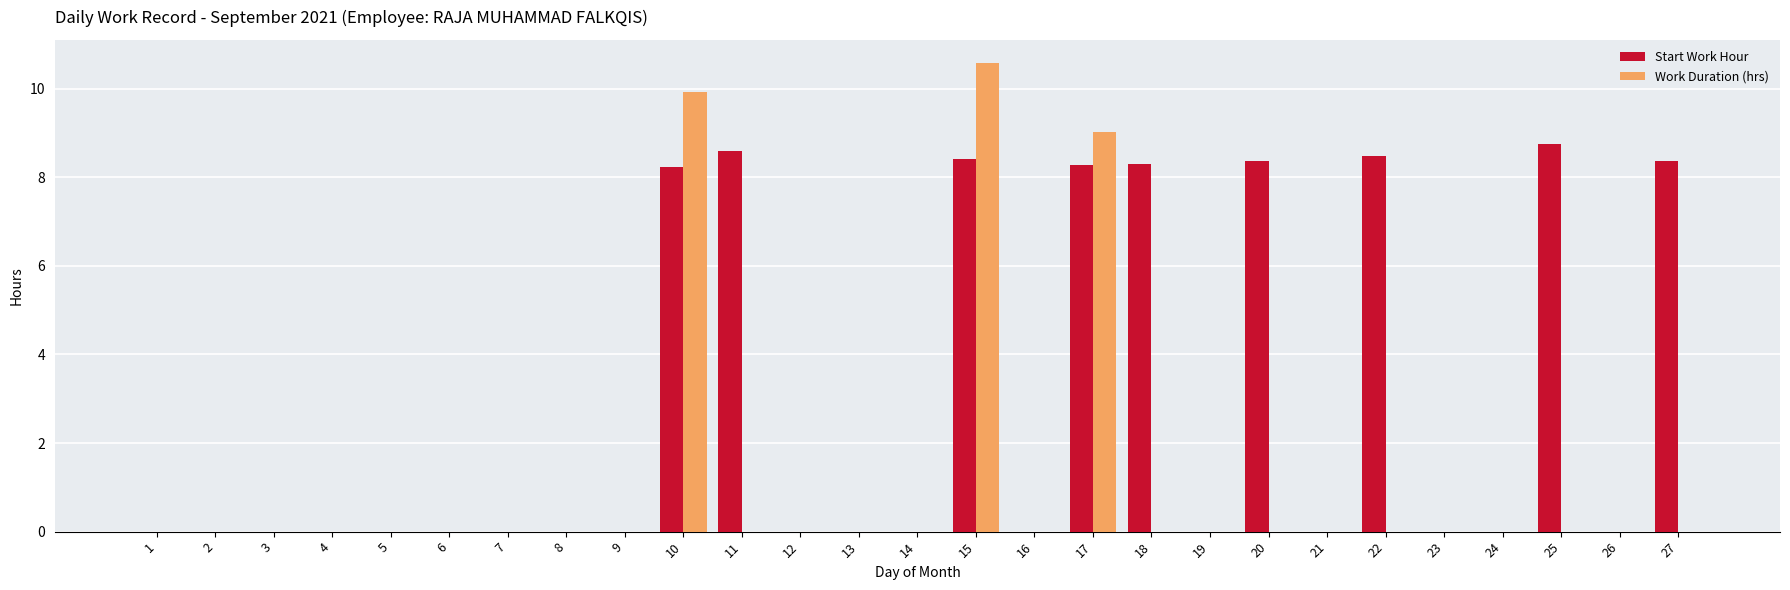

Are the bars horizontal?

No